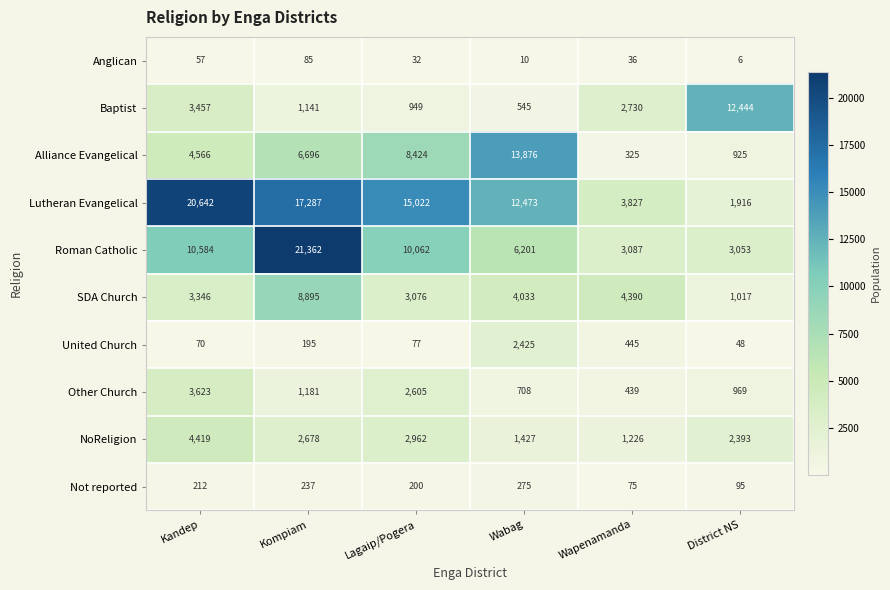

At which category is the sum across all series the highest?

Kompiam